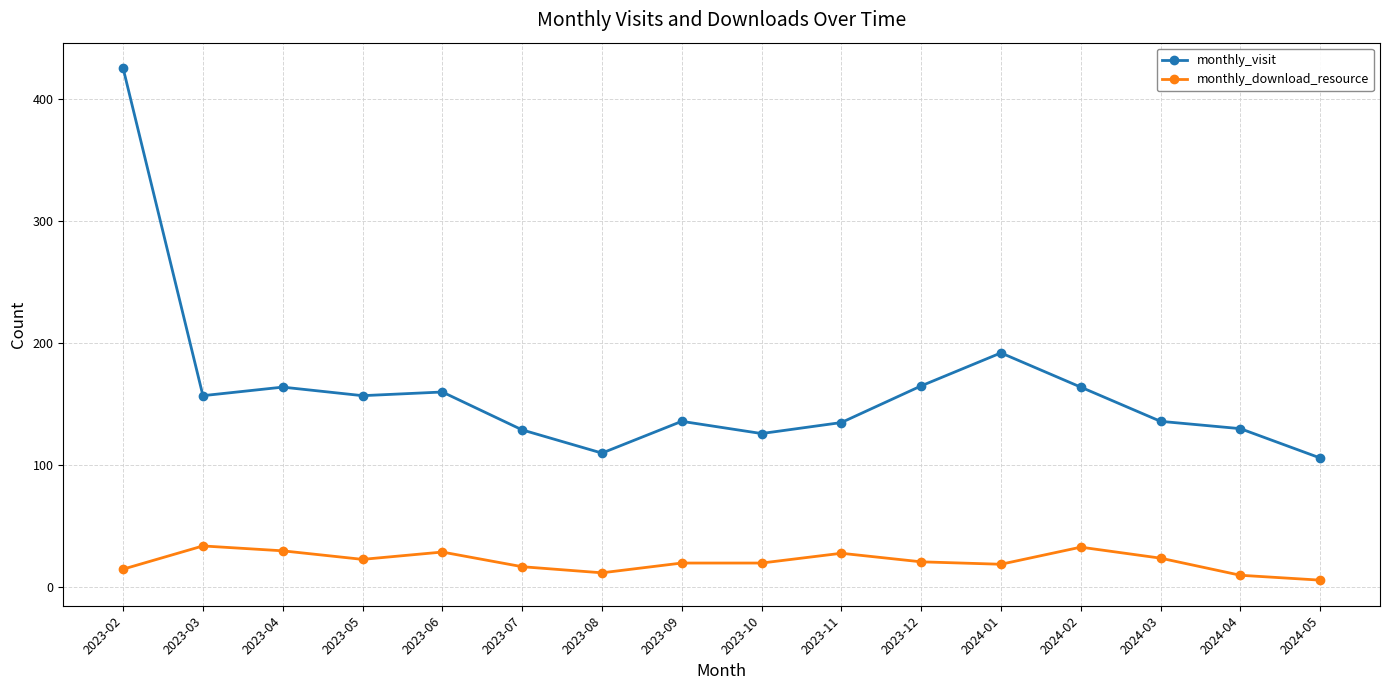

True or false: monthly_visit and monthly_download_resource intersect in this chart.

False